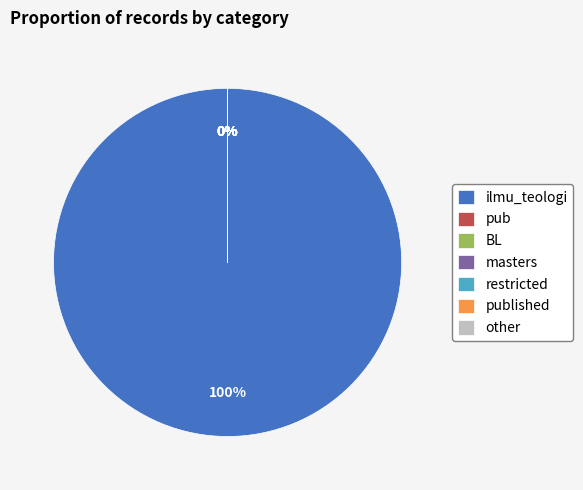

Which slice represents more than half of the pie?

ilmu_teologi